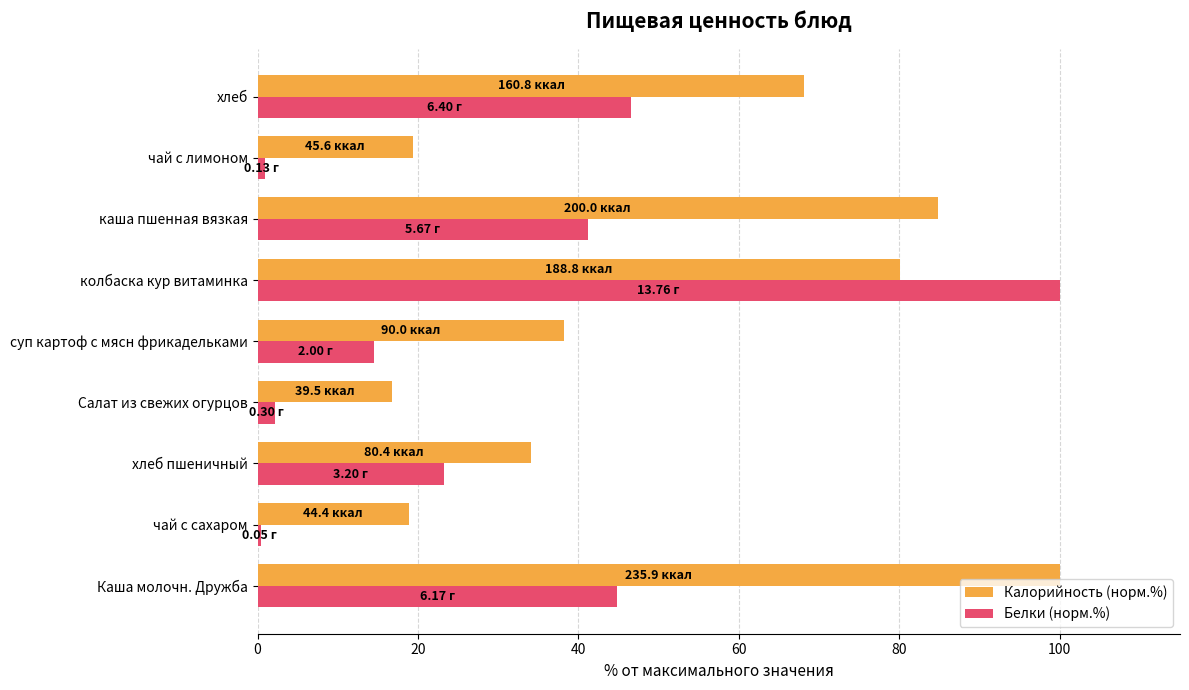

At which label does Белки (норм.%) reach its peak?

колбаска кур витаминка